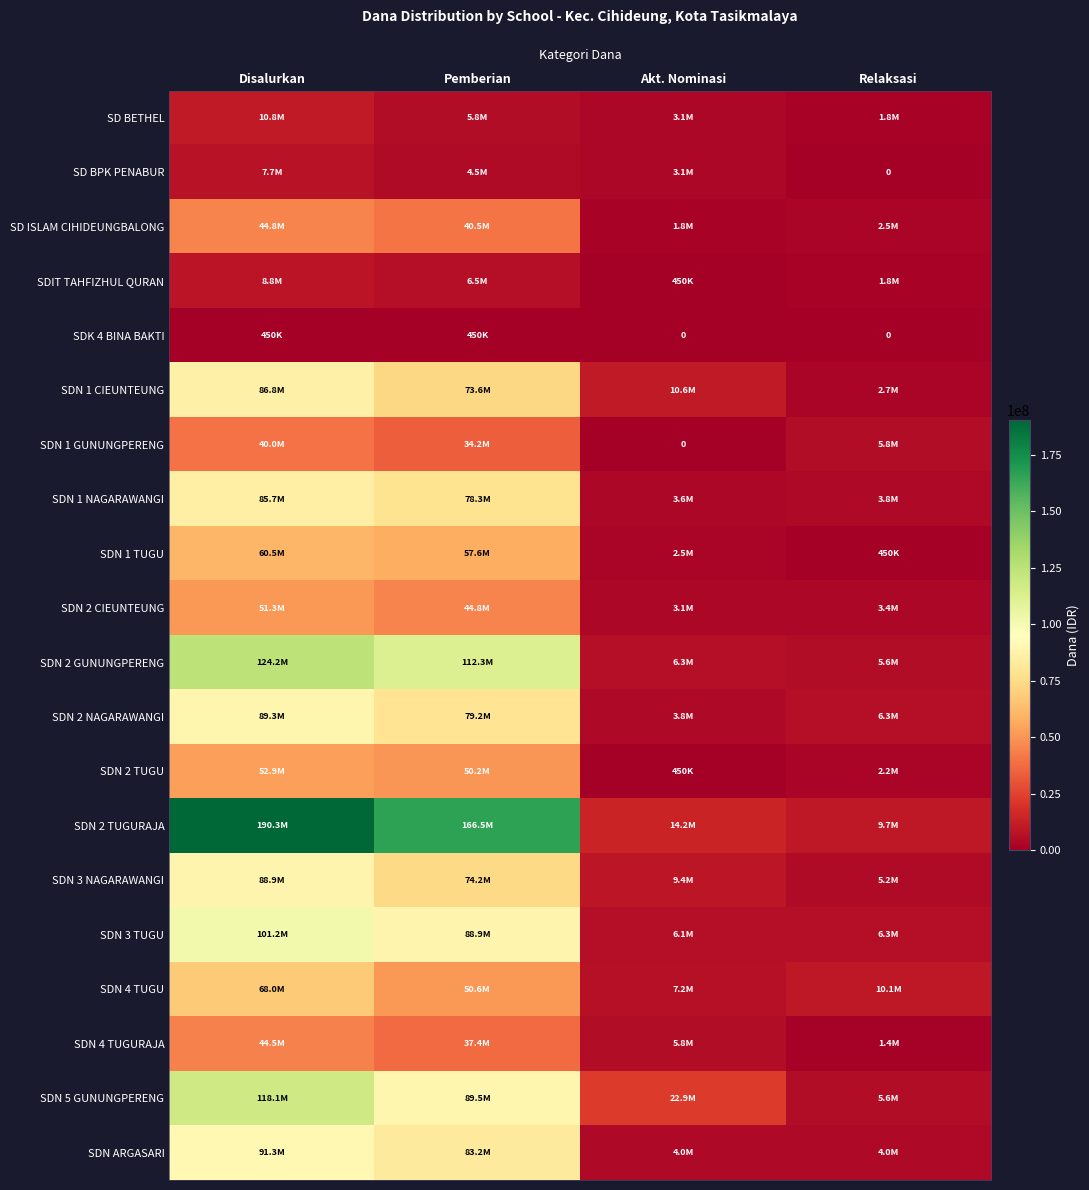

What is the total value across all series at Relaksasi?

78750000